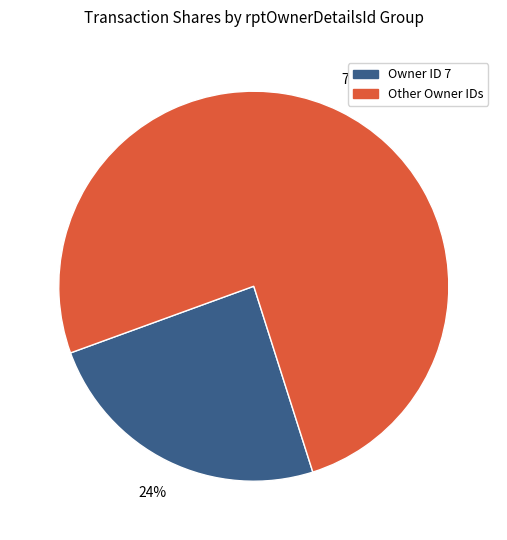

Is Owner ID 7 the majority of the pie?

No